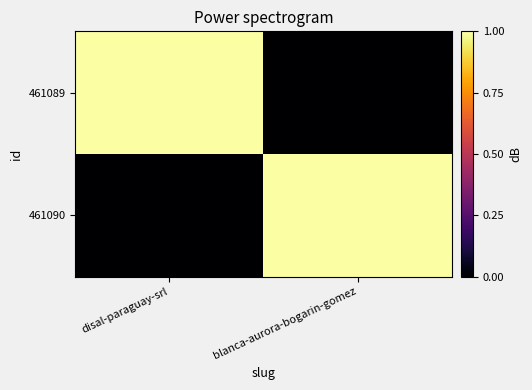

Reading left to right, list all the values displayed in this chart.

461089: disal-paraguay-srl=1	blanca-aurora-bogarin-gomez=0
461090: disal-paraguay-srl=0	blanca-aurora-bogarin-gomez=1